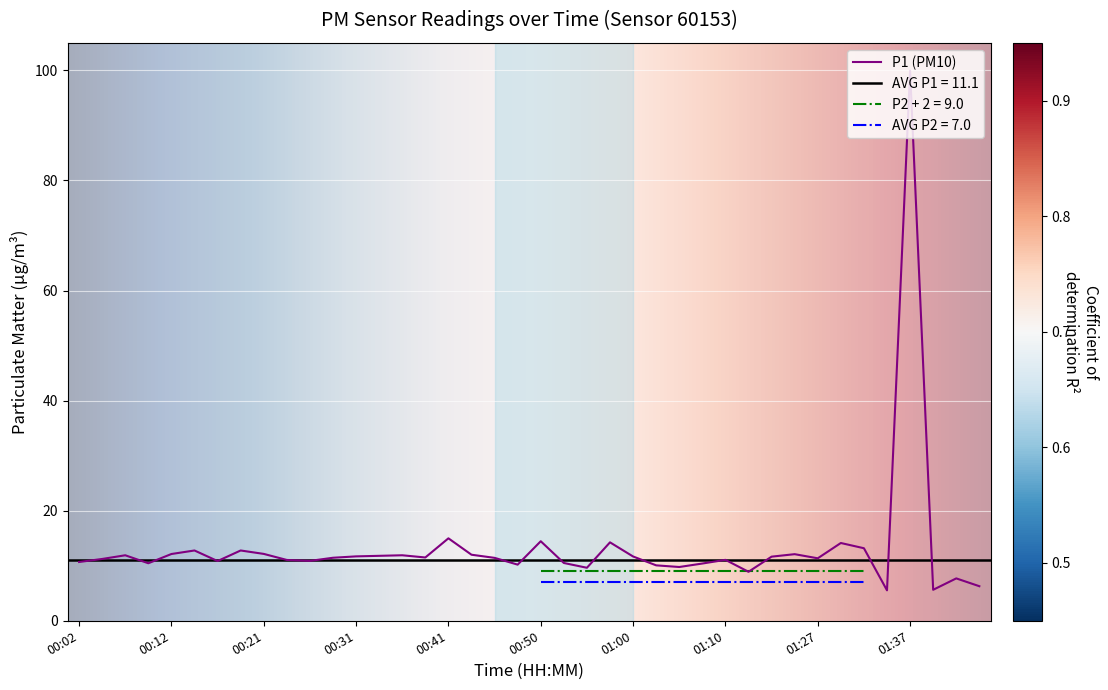

How many data points are less than 11?

15